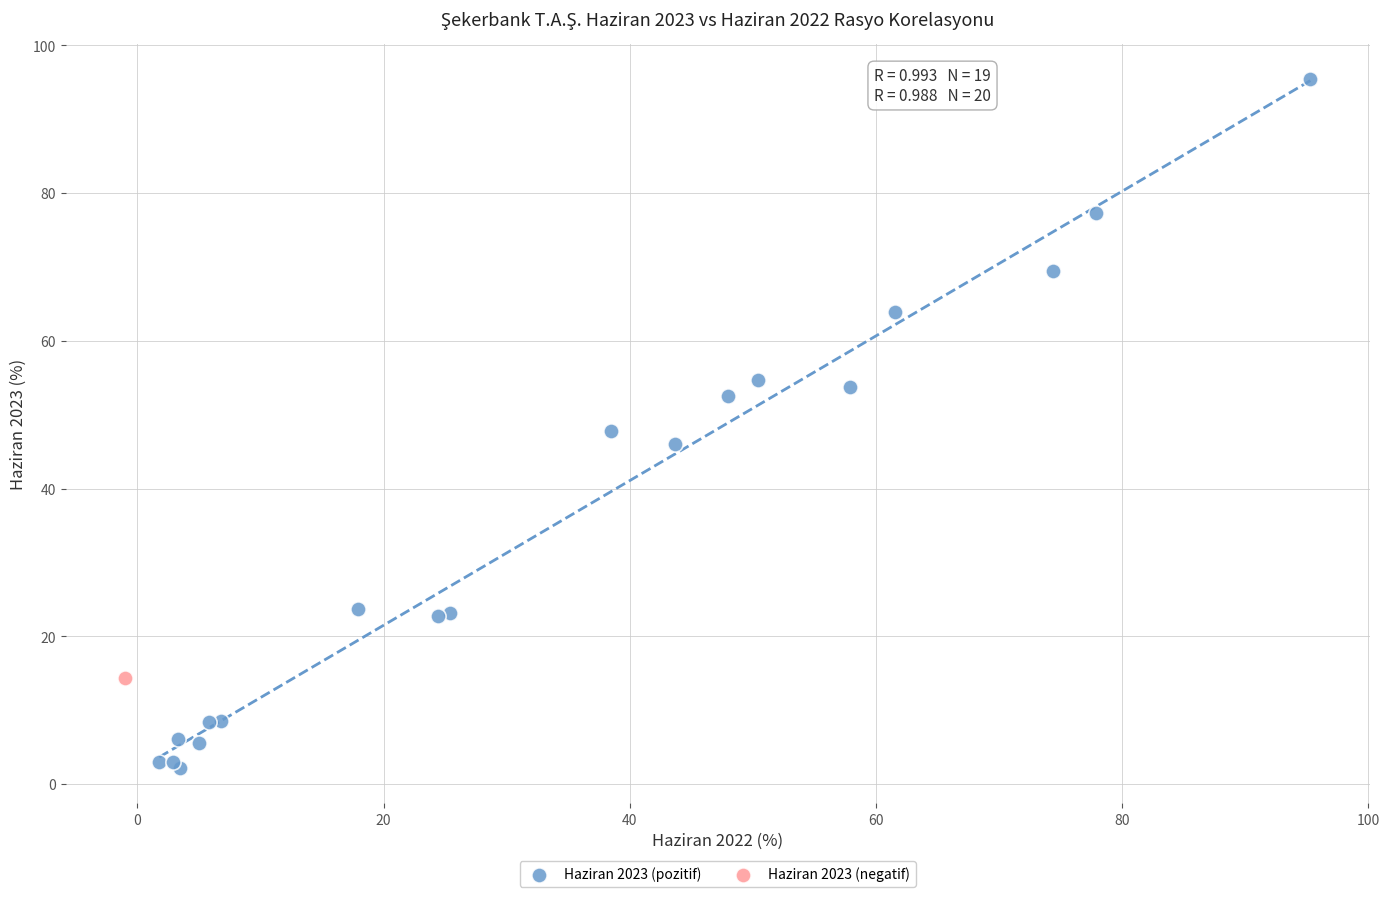

What are all the series names shown in the legend?

Haziran 2023 (pozitif), Haziran 2023 (negatif)